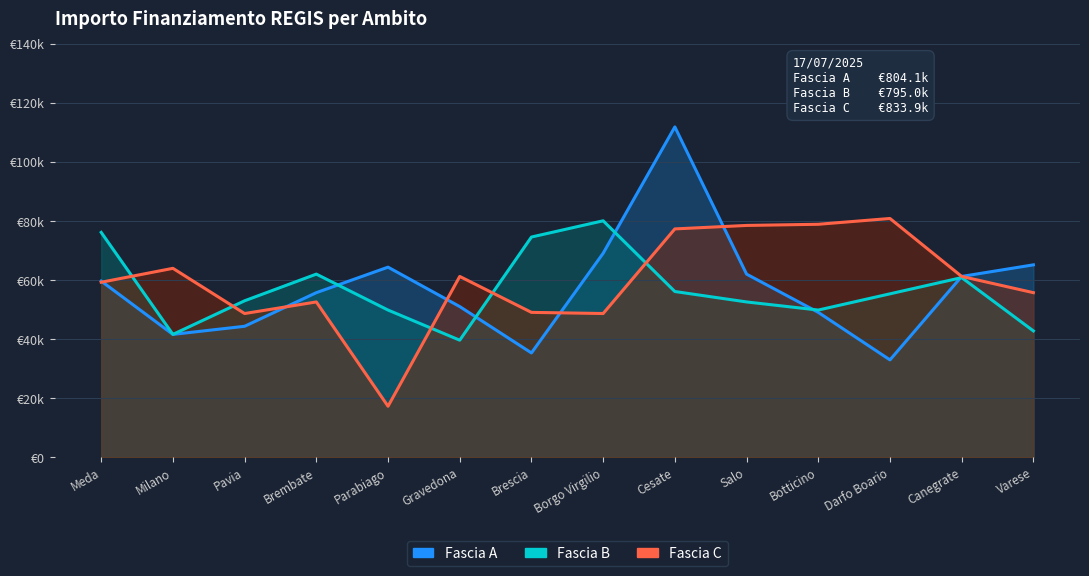

At how many categories does at least one series exceed 73033?

7